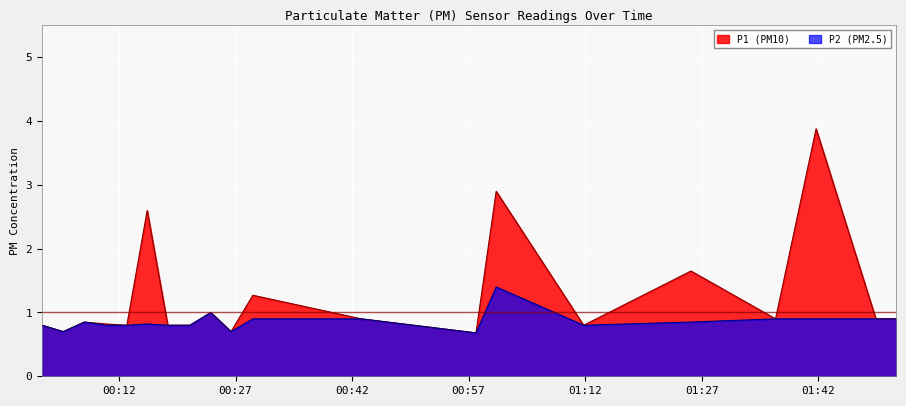

How many lines are shown in the chart?

2